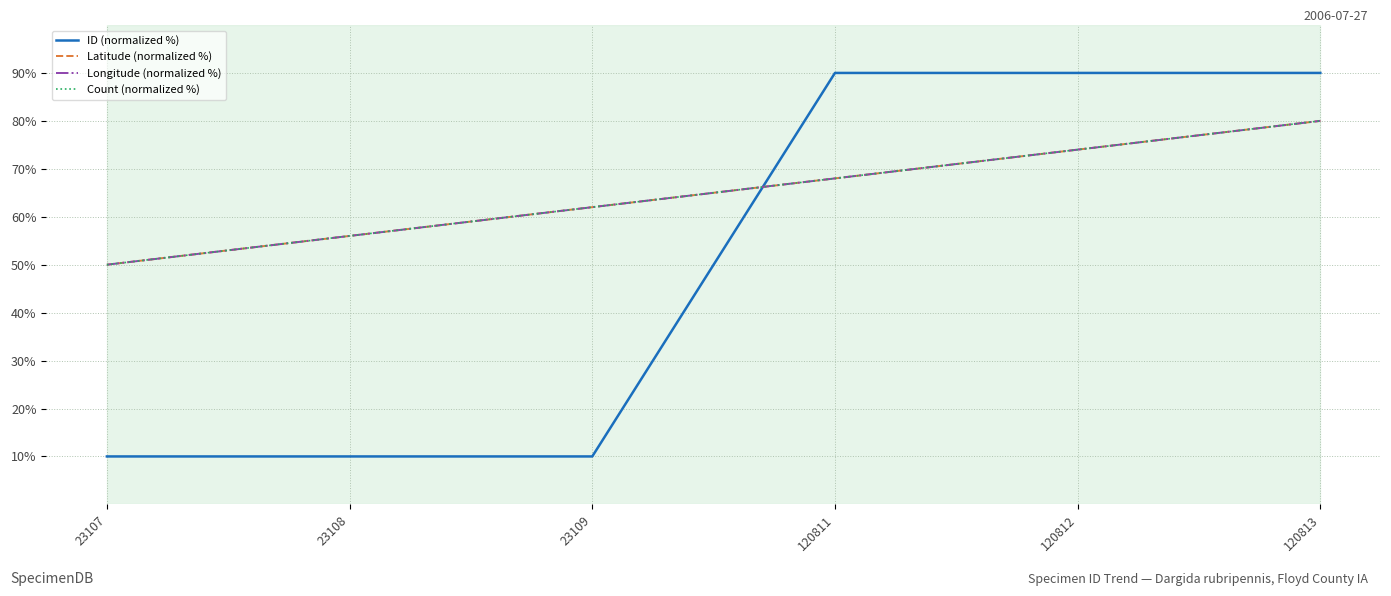

What is the lowest value of the Count (normalized %) series?

50.0